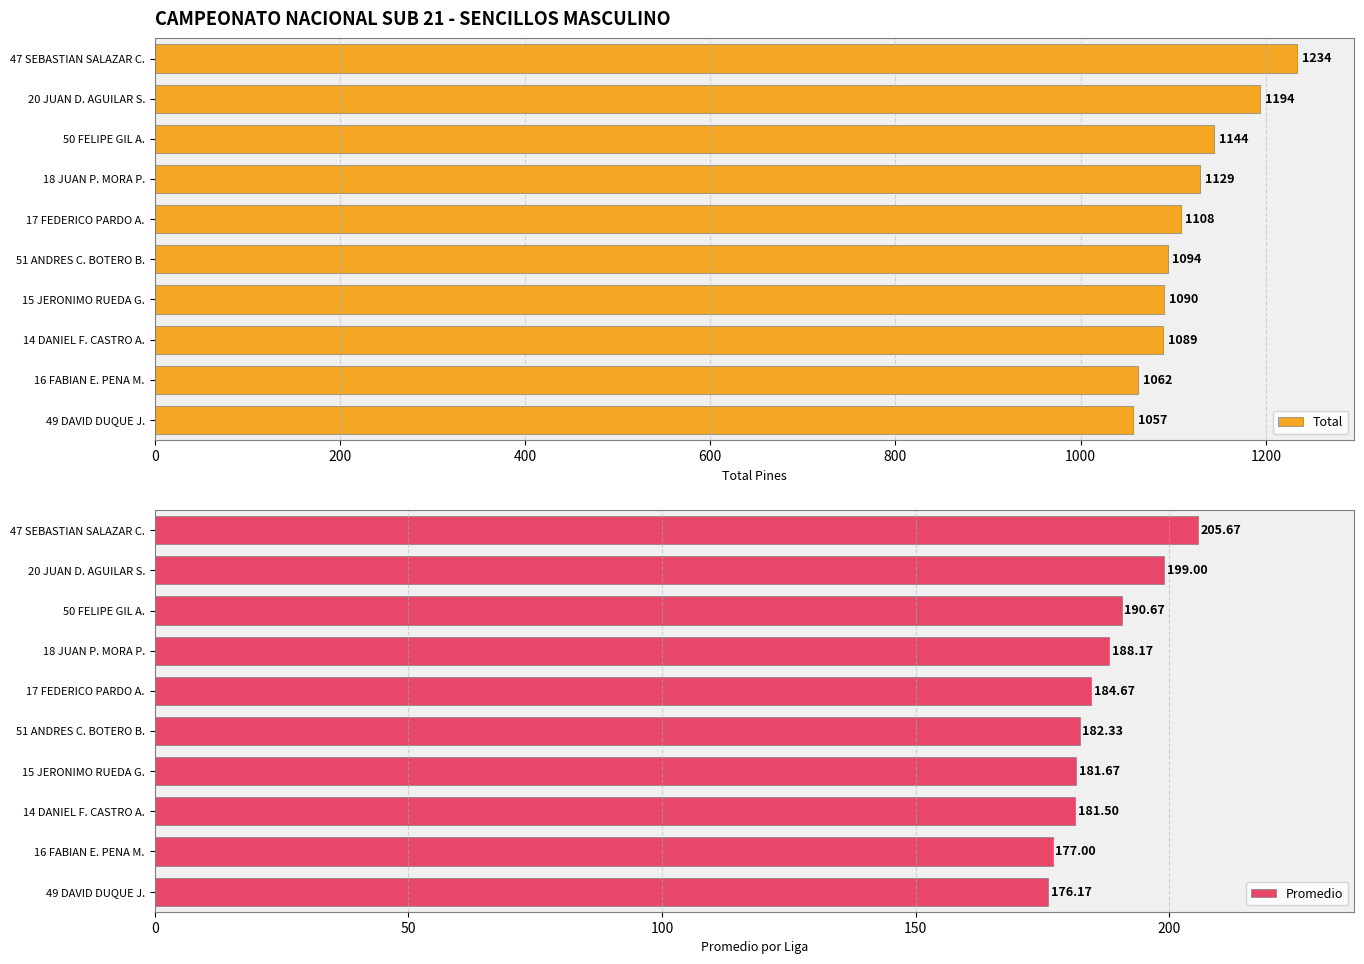

True or false: Total has a value of 1639 at 14 DANIEL F. CASTRO A..

False